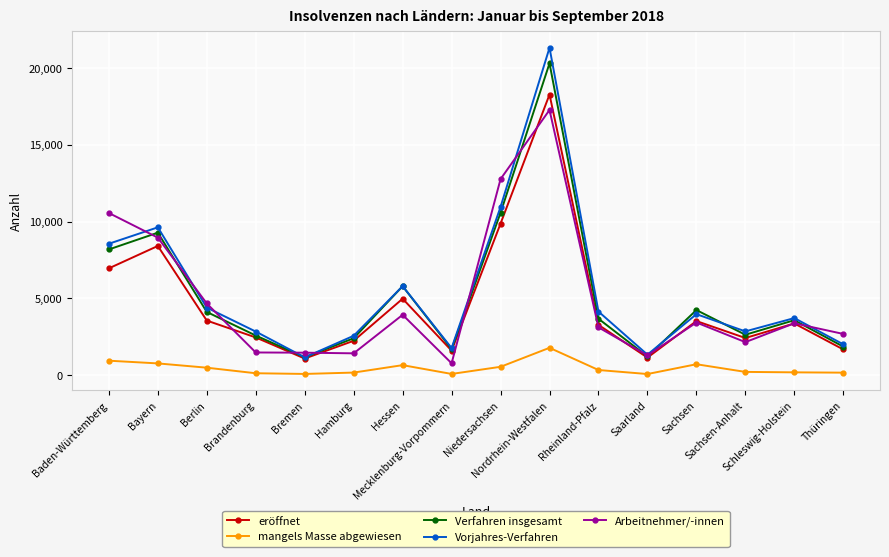

What is the average value of the Verfahren insgesamt series?

5200